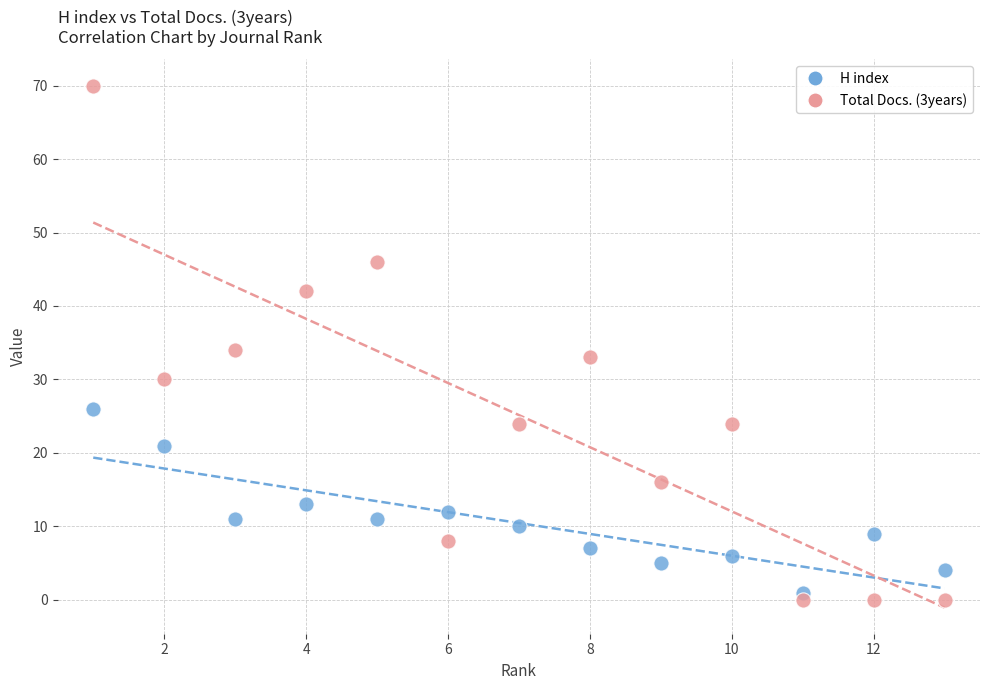

What is the X range (max minus min) for the scatter plot?

12